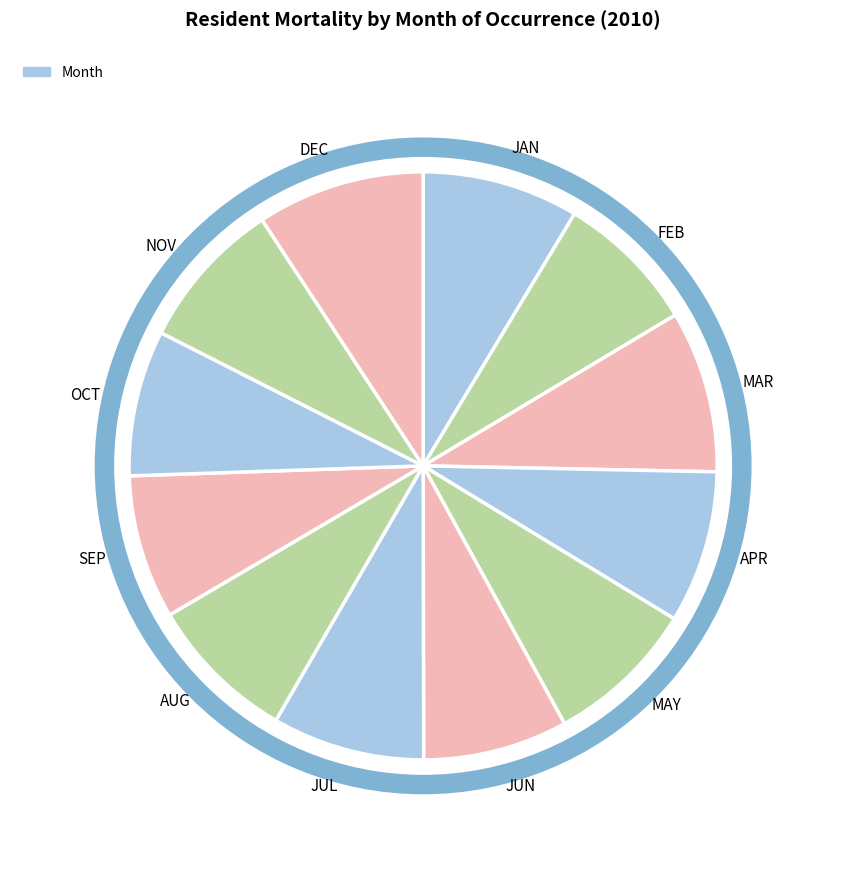

Combined, do DEC and JUL account for over 50%?

No